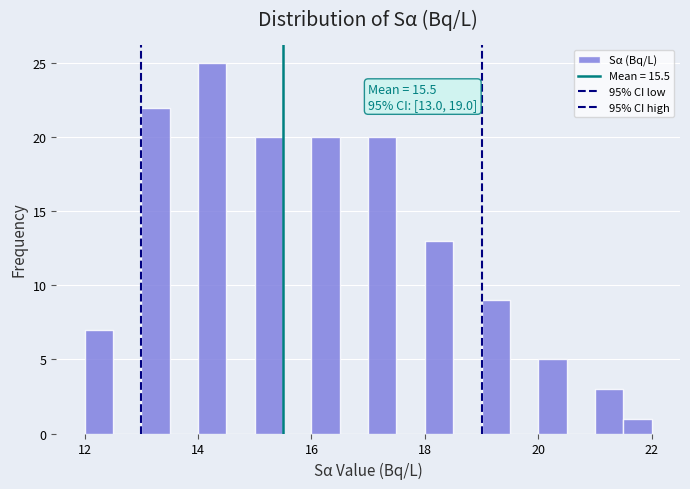

Around what value on the x-axis is the tallest bar? Give the approximate position of its centre, as read against the axis.

14.2